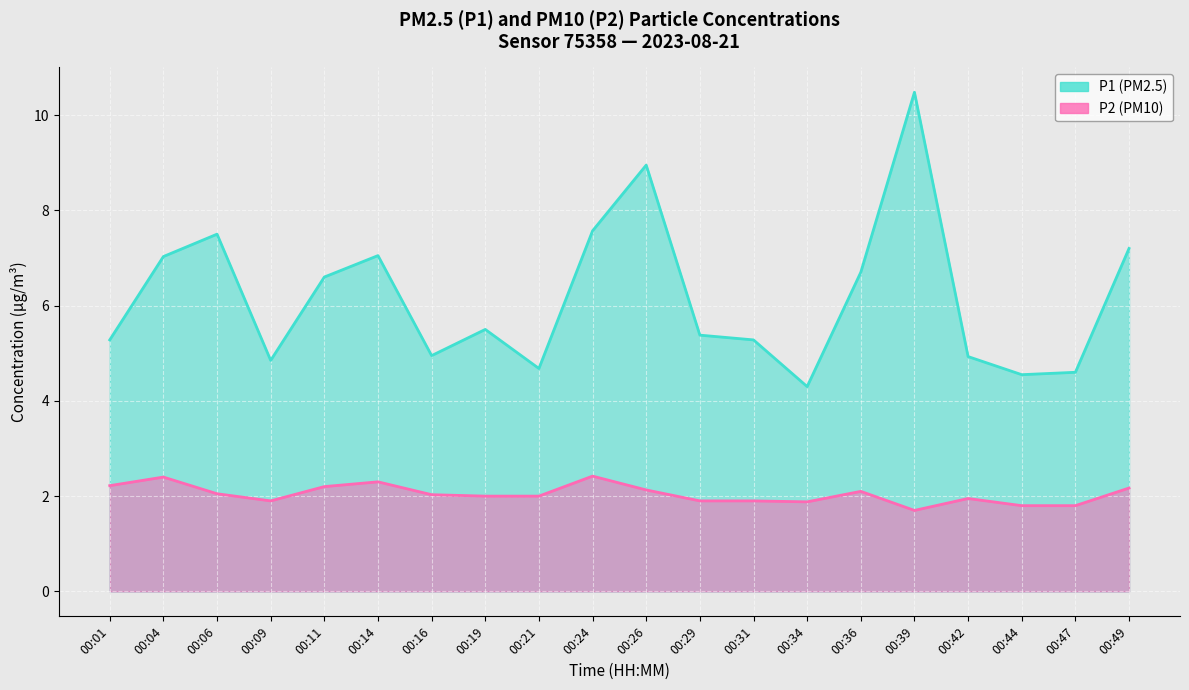

Is the value of P1 at 00:09 greater than the value of P2 at 00:04?

Yes